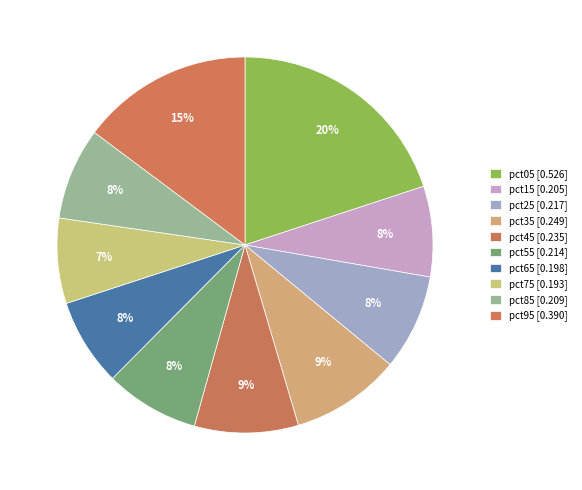

Is pct25 the majority of the pie?

No